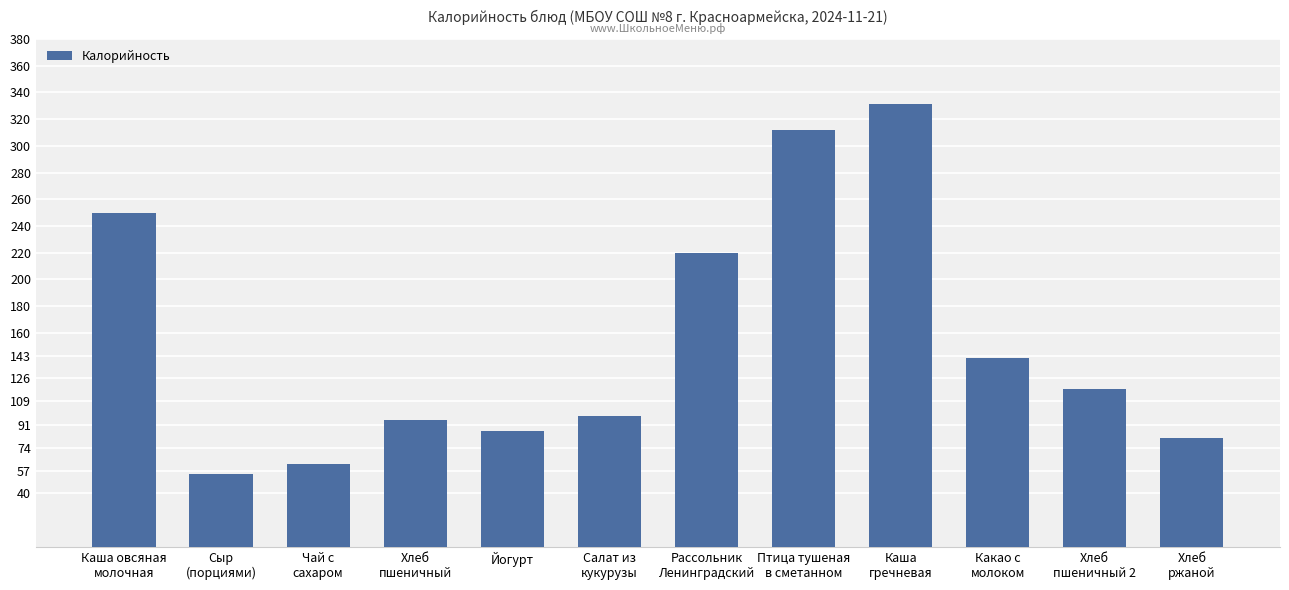

Which category has the highest value across all series?

Каша
гречневая